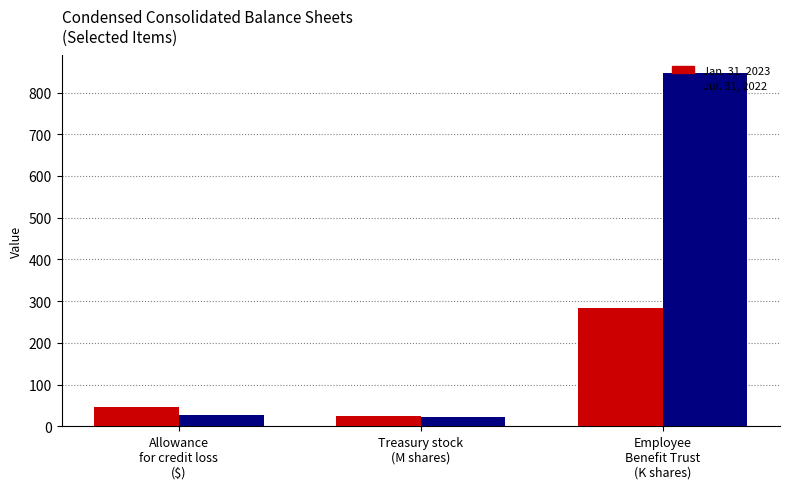

Reading left to right, extract all data points from this chart.

Jan. 31, 2023: Allowance
for credit loss
($)=47.0	Treasury stock
(M shares)=25.6	Employee
Benefit Trust
(K shares)=283.6
Jul. 31, 2022: Allowance
for credit loss
($)=27.0	Treasury stock
(M shares)=21.1	Employee
Benefit Trust
(K shares)=846.5